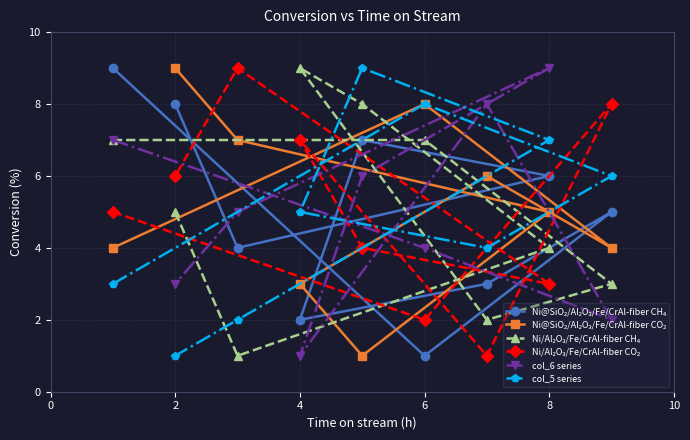

How many intersections are there between Ni@SiO₂/Al₂O₃/Fe/CrAl-fiber CH₄ and Ni@SiO₂/Al₂O₃/Fe/CrAl-fiber CO₂?

5